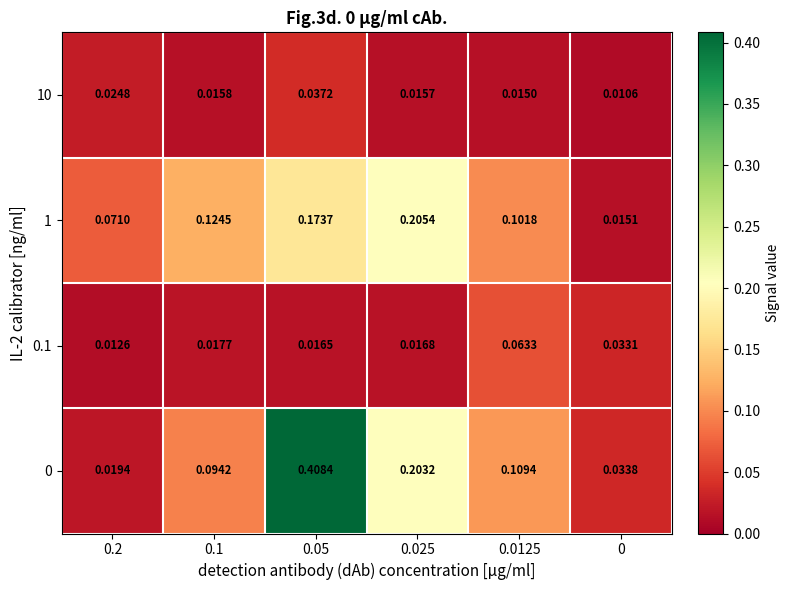

Is the value of 10 at 0 greater than the value of 0 at 0.05?

No